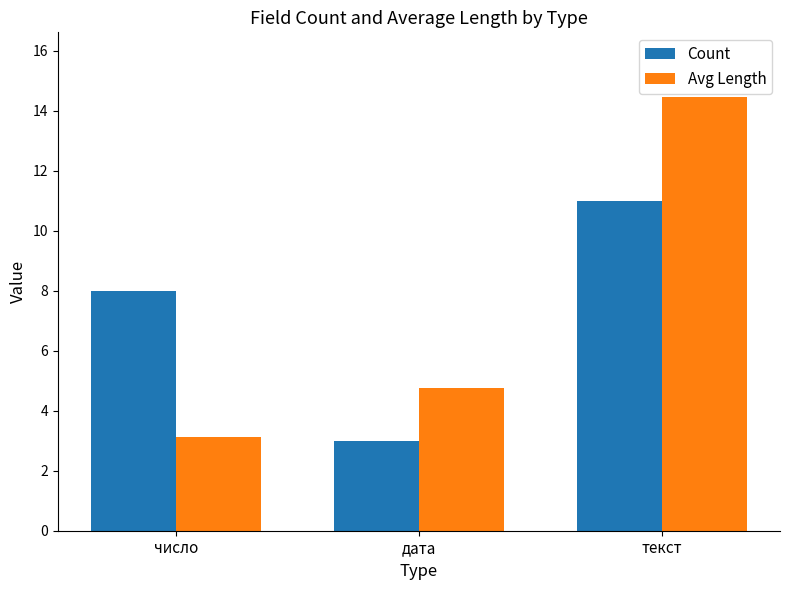

What are all the series names shown in the legend?

Count, Avg Length